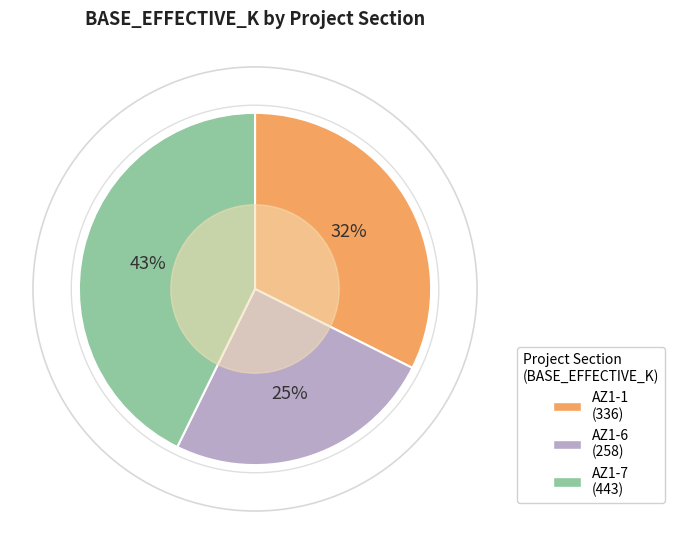

Which category has the smallest portion of the pie?

AZ1-6